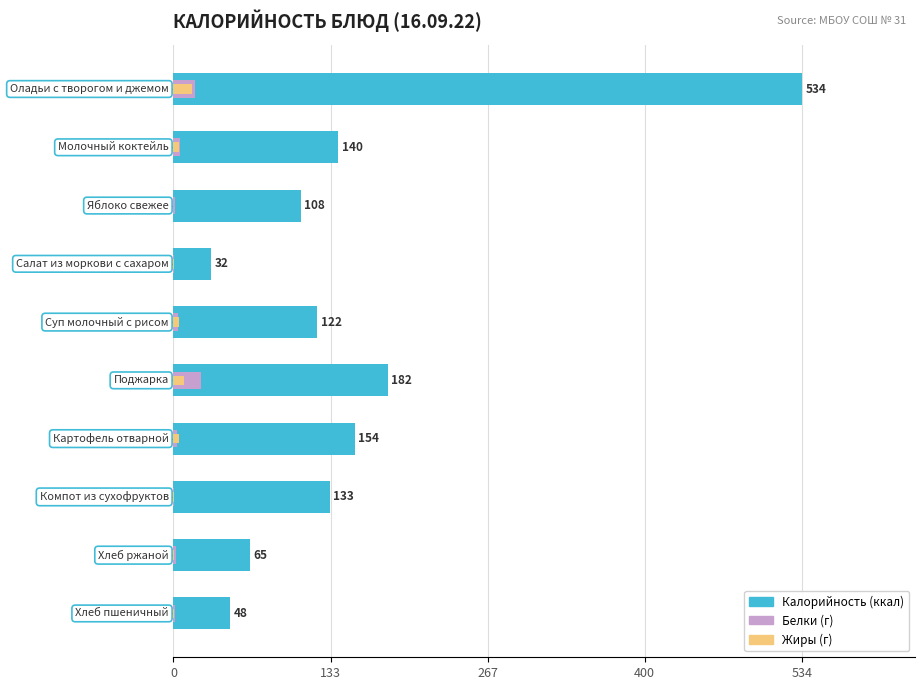

Does the chart contain stacked bars?

No